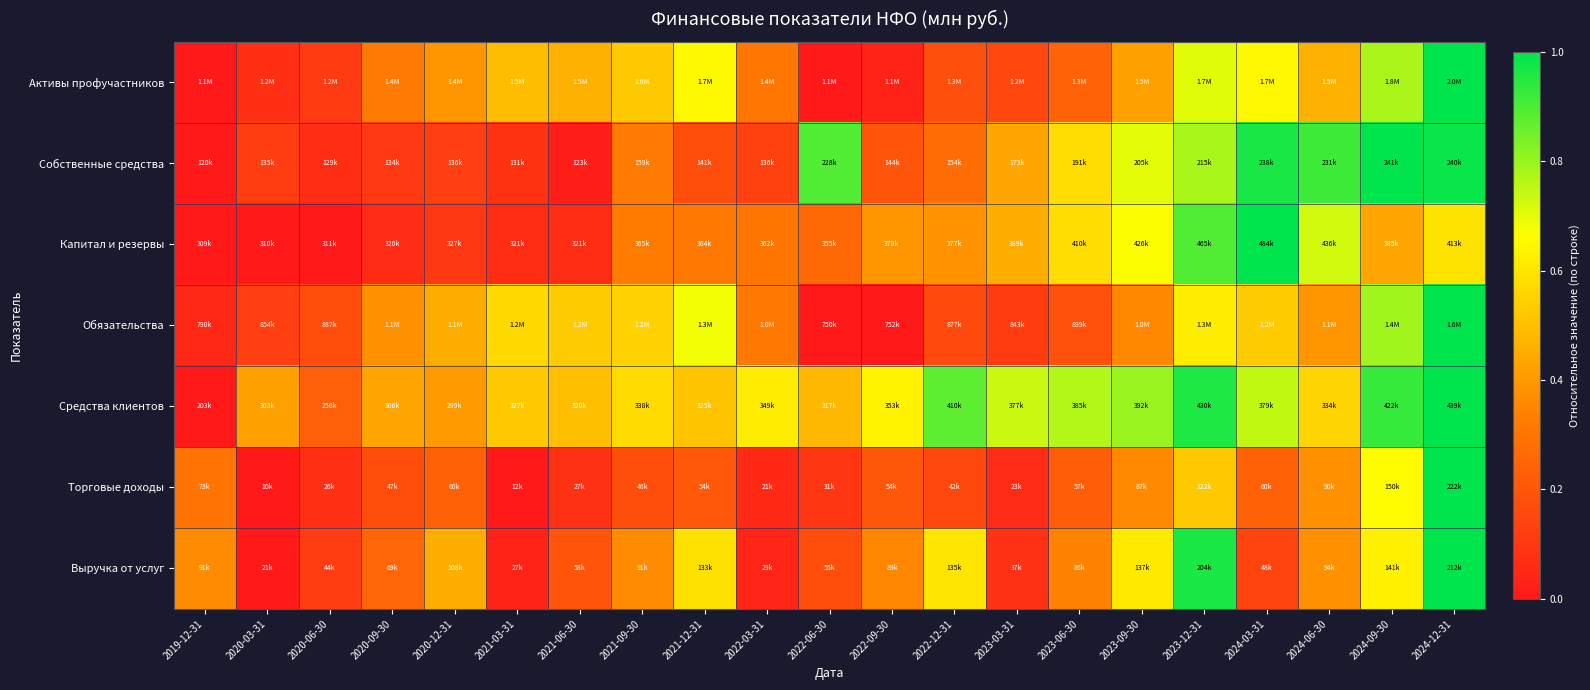

At how many categories does at least one series exceed 0?

21